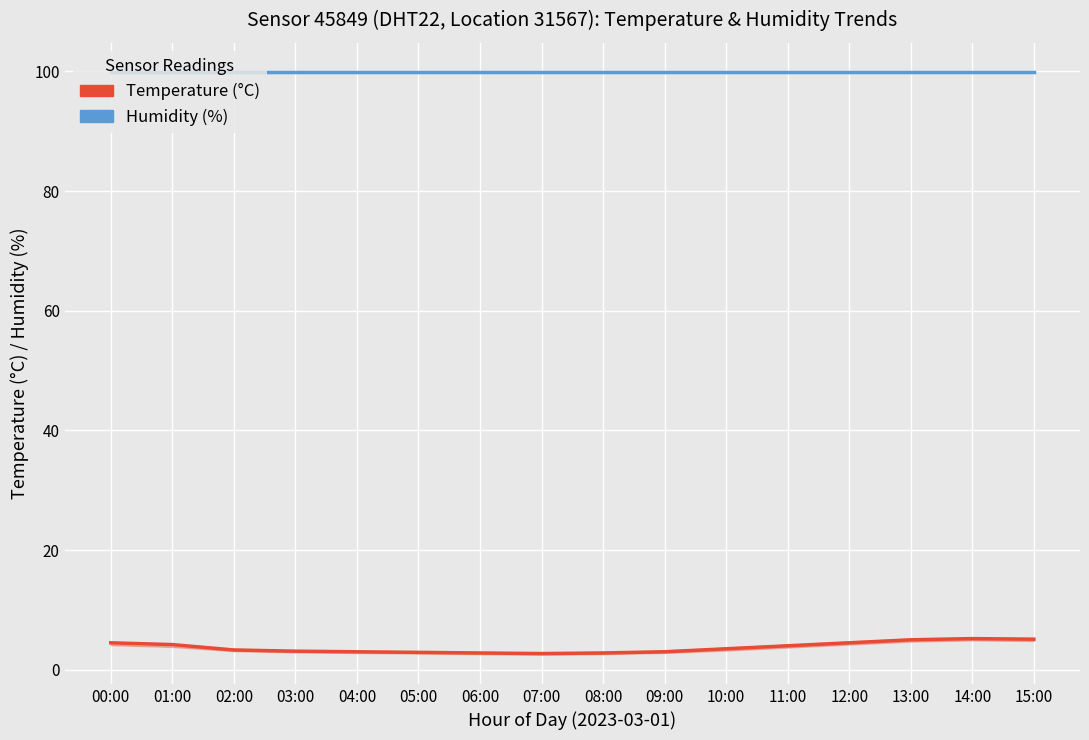

List the series in order of their overall mean, highest first.

Humidity (%), Temperature (°C)